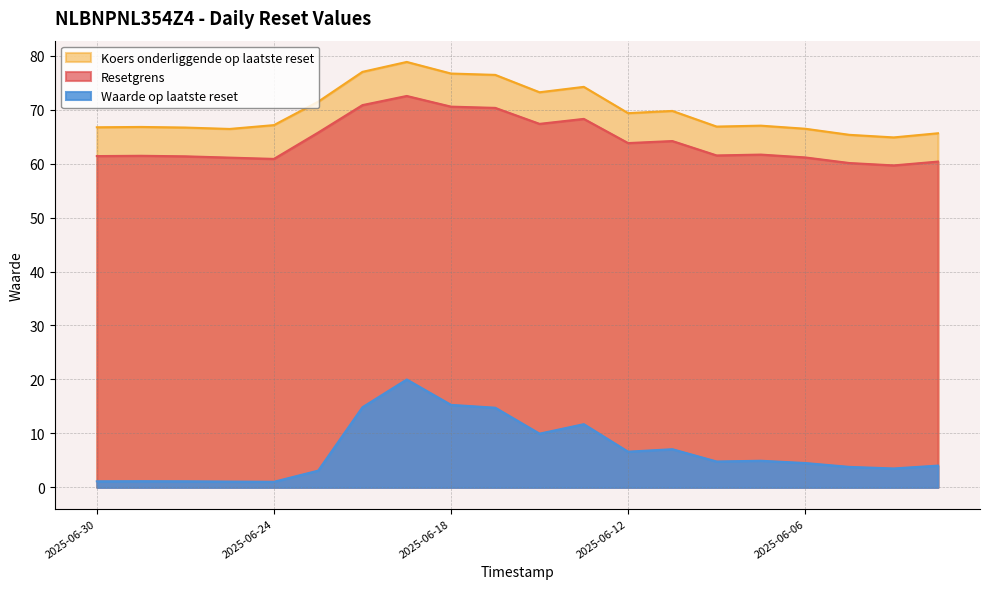

What is the difference between the Waarde op laatste reset values at 2025-06-06 and 2025-06-30?

3.4